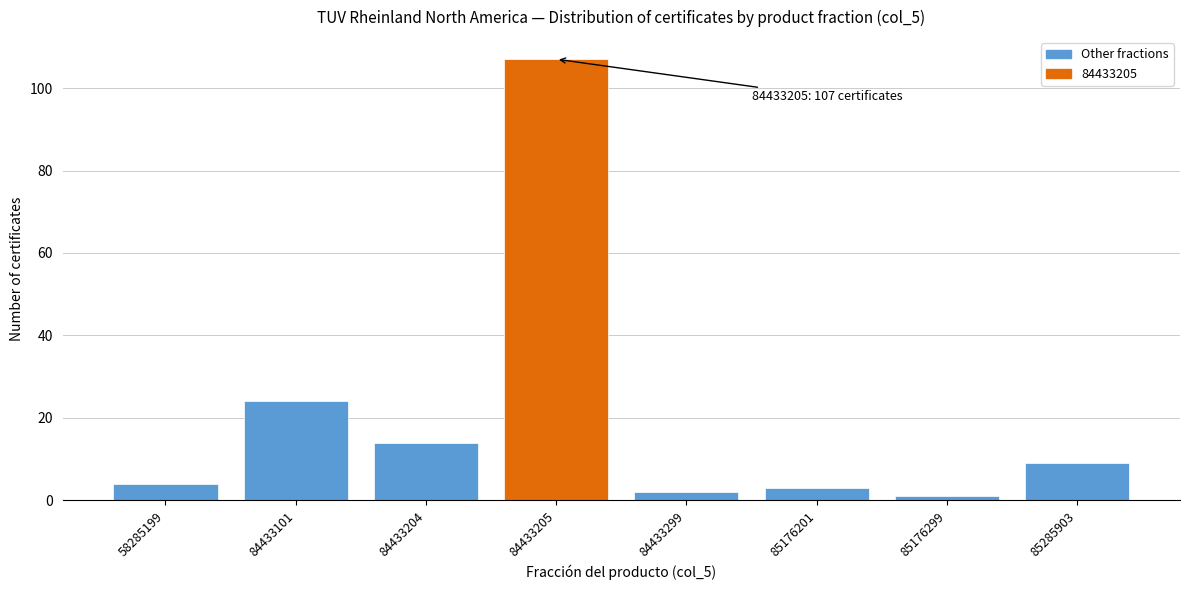

Reading left to right, what are all the values shown in this chart?

58285199=4	84433101=24	84433204=14	84433205=107	84433299=2	85176201=3	85176299=1	85285903=9